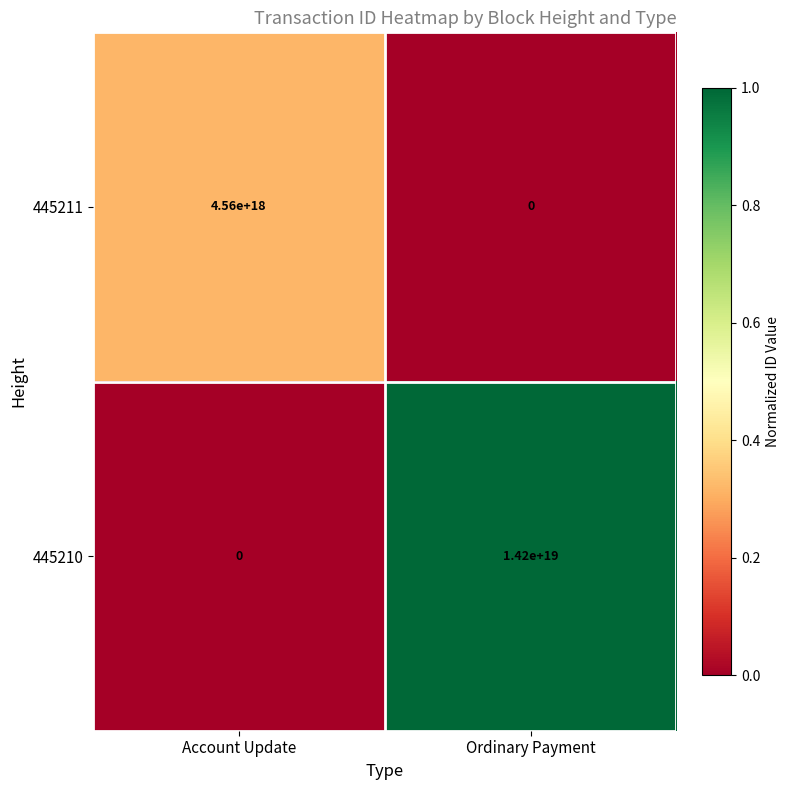

At which label is 445210 closest to 7100000000000000000?

Account Update